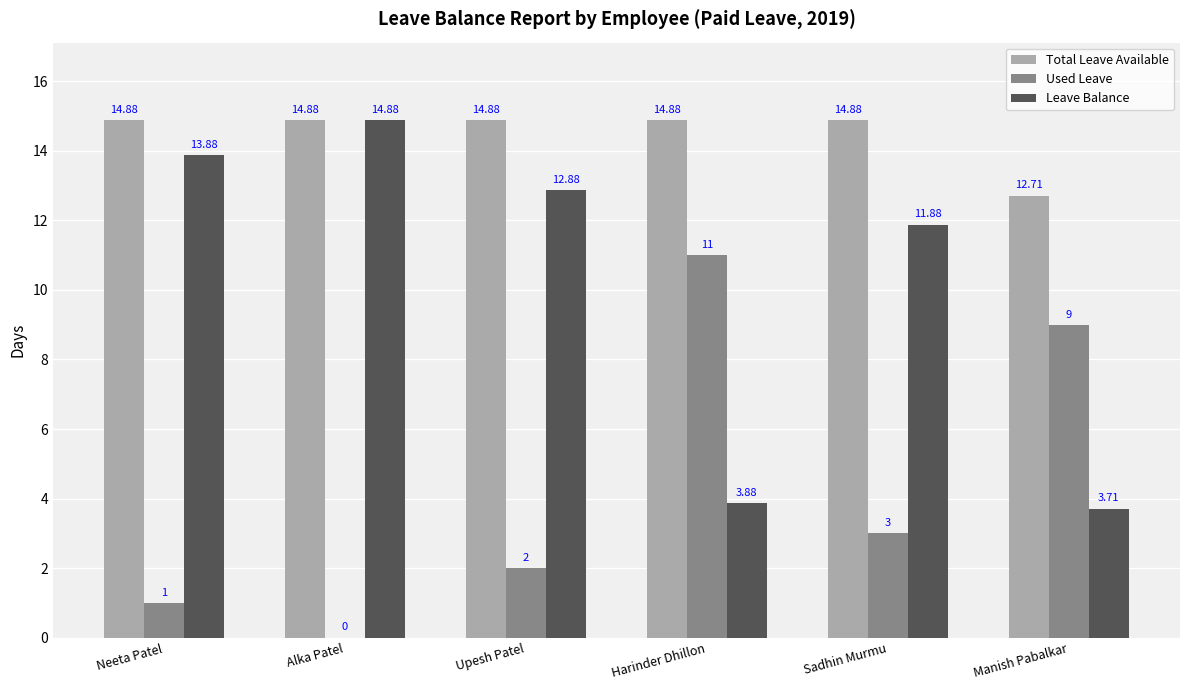

Where does the Total Leave Available series first go above 14?

Neeta Patel